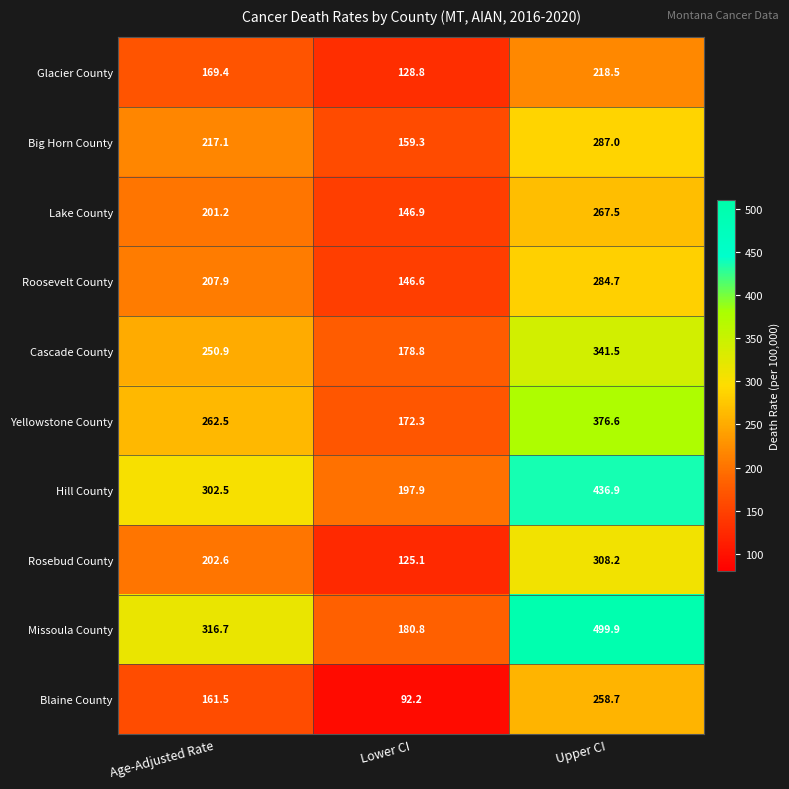

How many categories are shown in the chart?

3